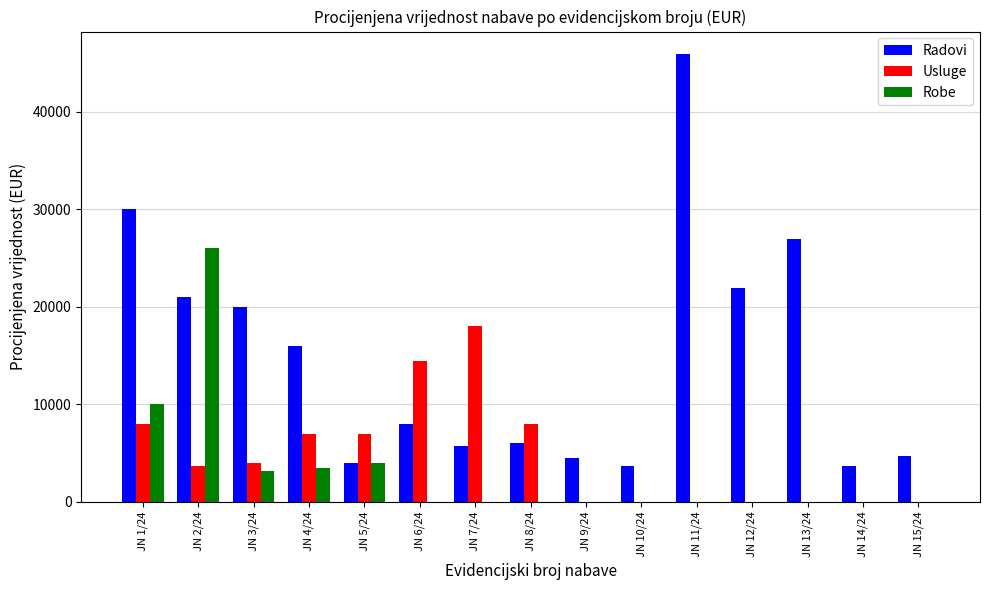

Is the value of Usluge at JN 8/24 greater than the value of Robe at JN 3/24?

Yes